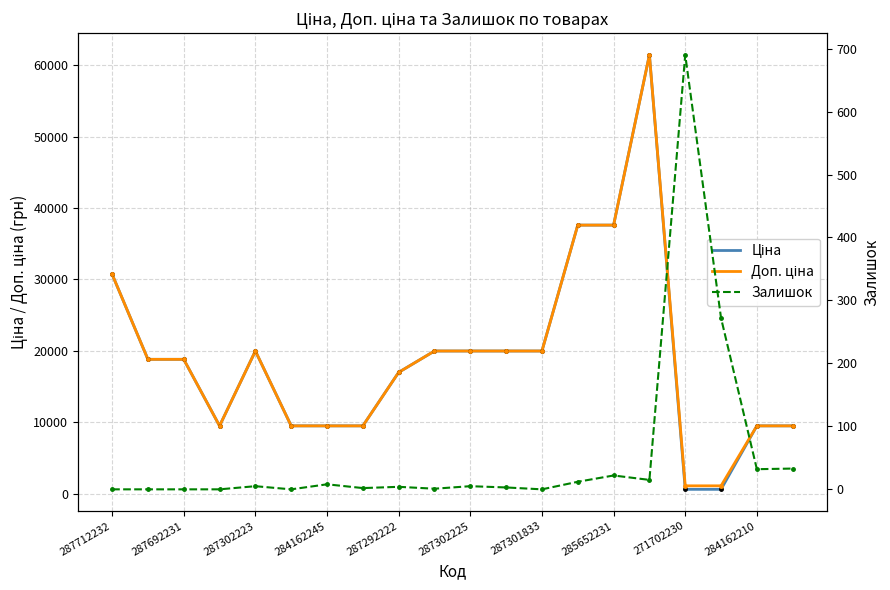

How many categories are shown in the chart?

20